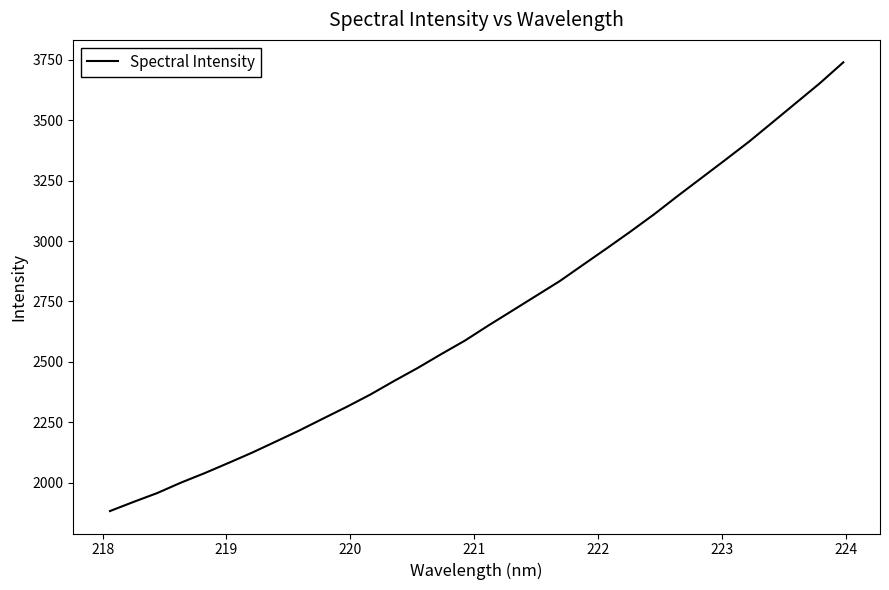

What is the maximum value shown in the chart?

3740.0